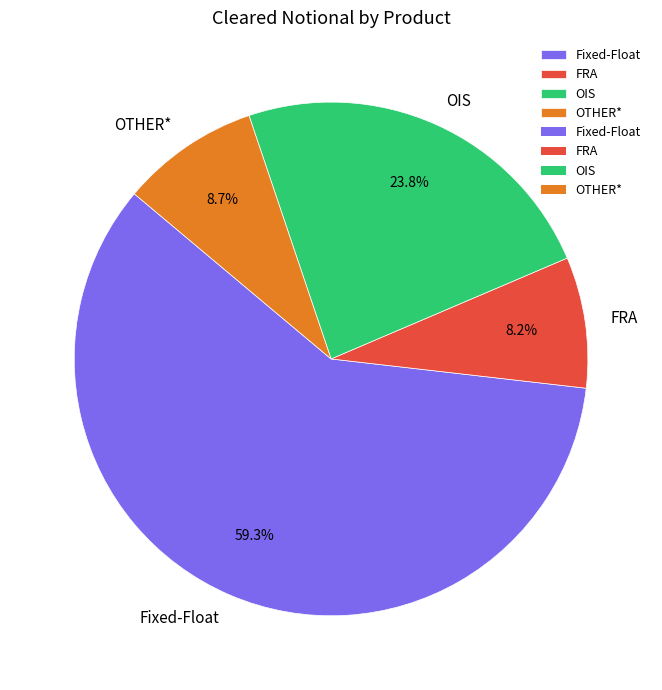

To the nearest percent, what percentage of the pie is Fixed-Float?

59%